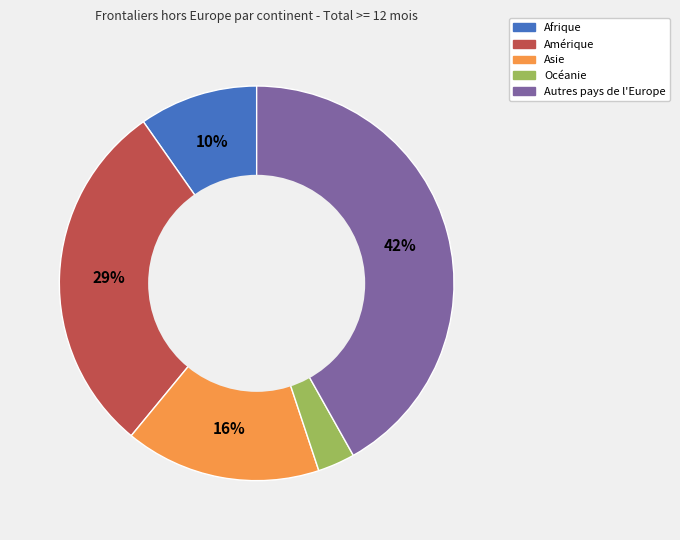

Does any single category account for the majority?

No